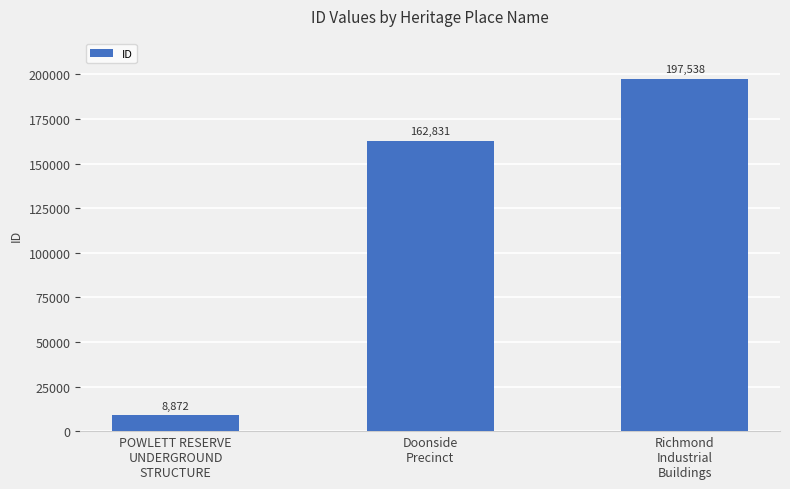

List the labels in order of value, smallest first.

POWLETT RESERVE
UNDERGROUND
STRUCTURE, Doonside
Precinct, Richmond
Industrial
Buildings